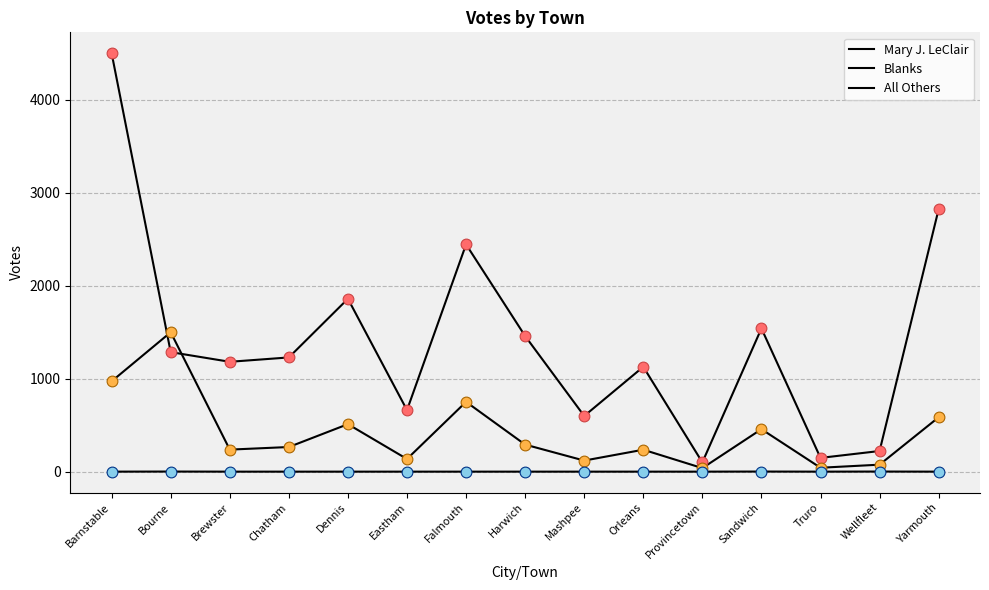

Which series has the largest total across all categories?

Mary J. LeClair